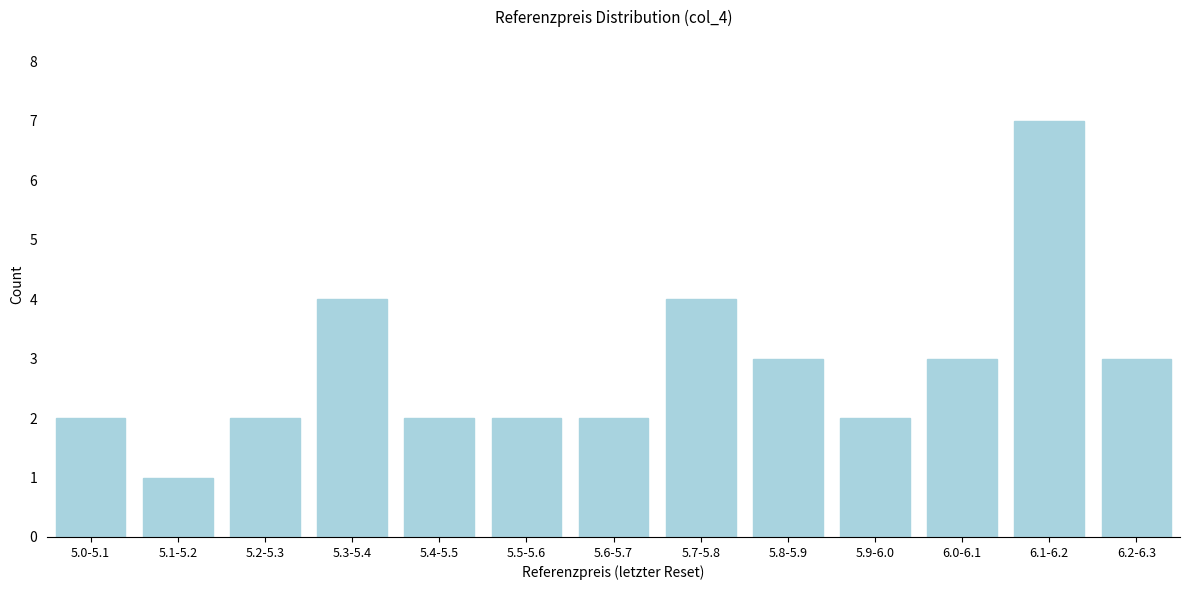

Reading right to left, transcribe all the data shown in this chart.

3	7	3	2	3	4	2	2	2	4	2	1	2